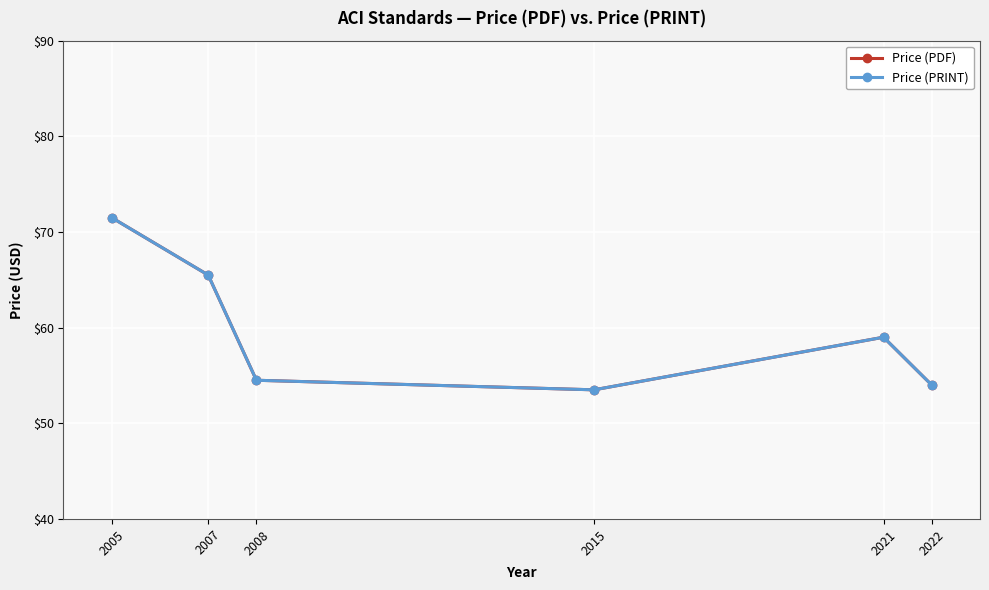

True or false: Price (PDF) and Price (PRINT) intersect in this chart.

False